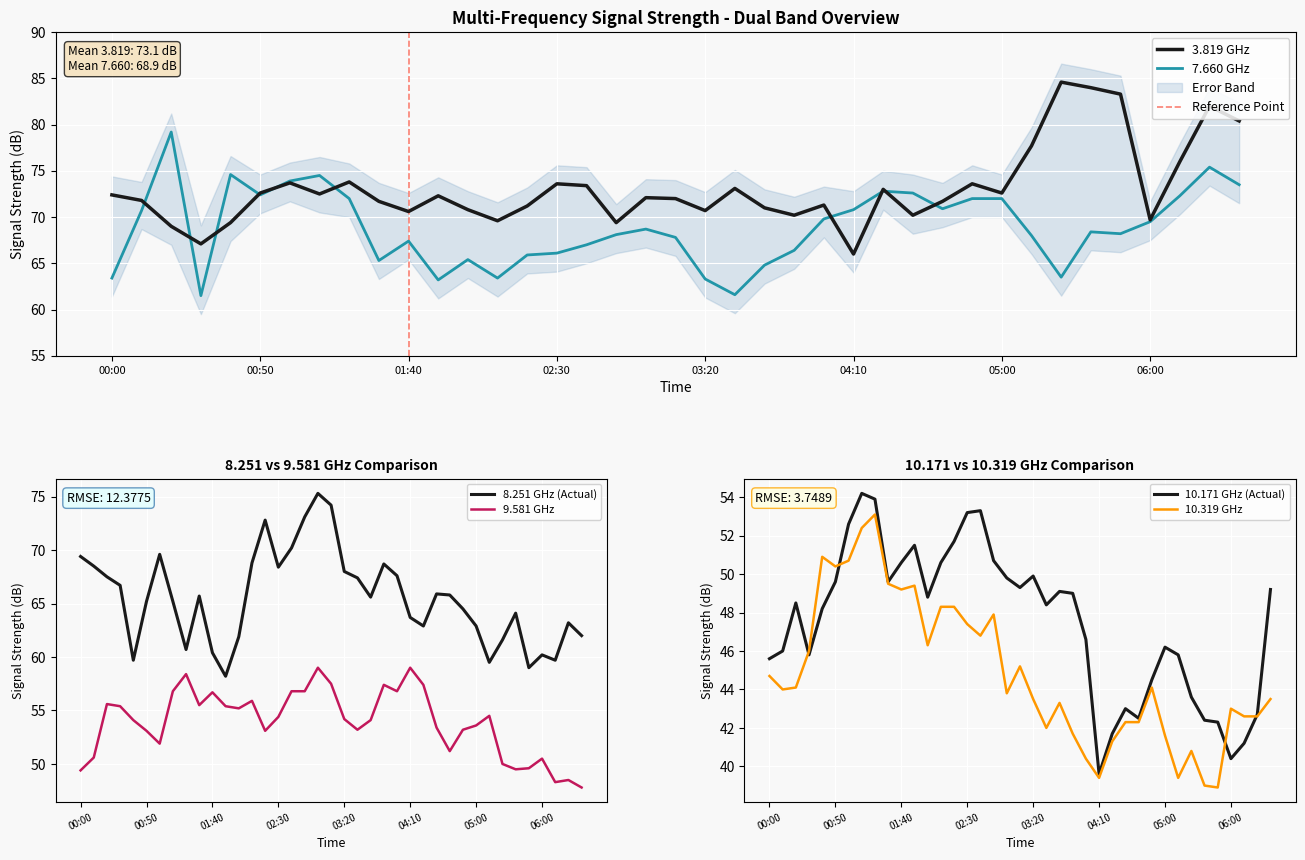

What is the lowest value of the 9.581 series?

47.8